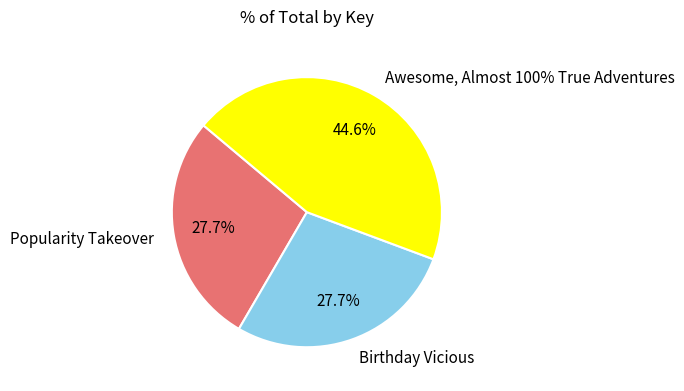

Do Awesome, Almost 100% True Adventures and Popularity Takeover together represent more than half of the pie?

Yes